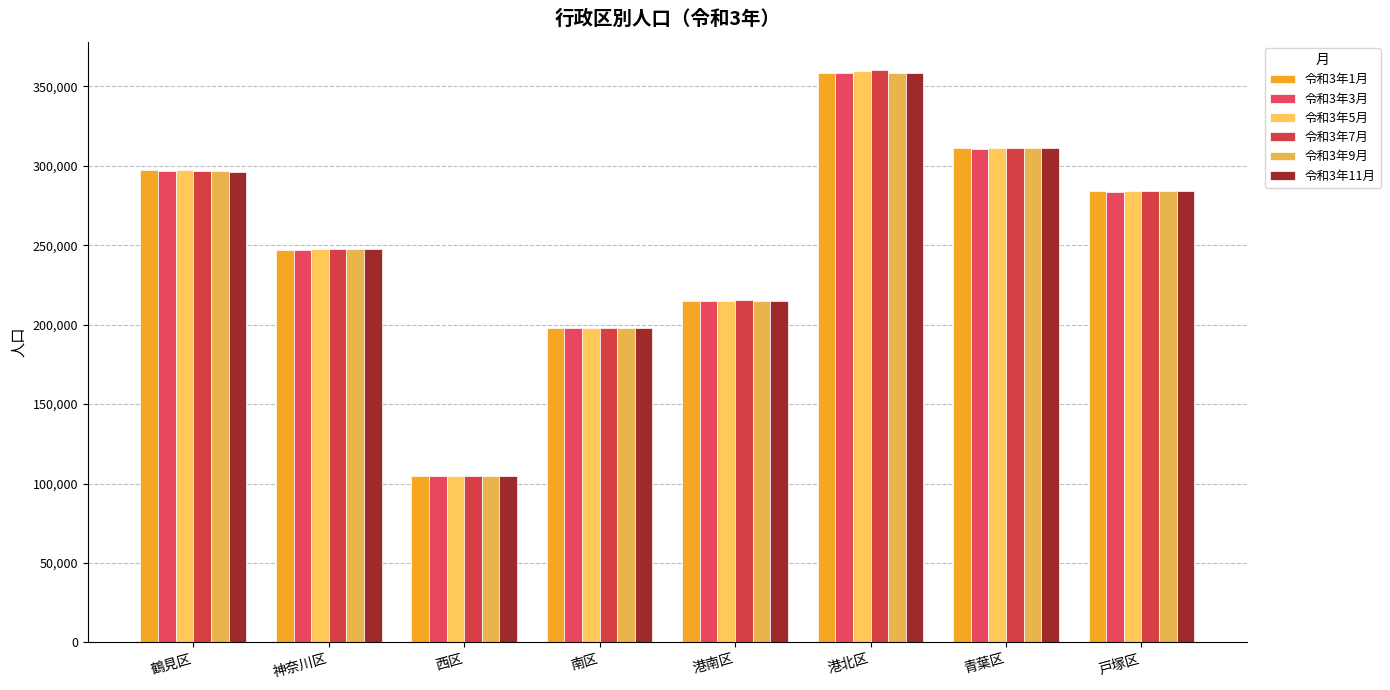

What is the difference between the highest and lowest values at 南区?

489